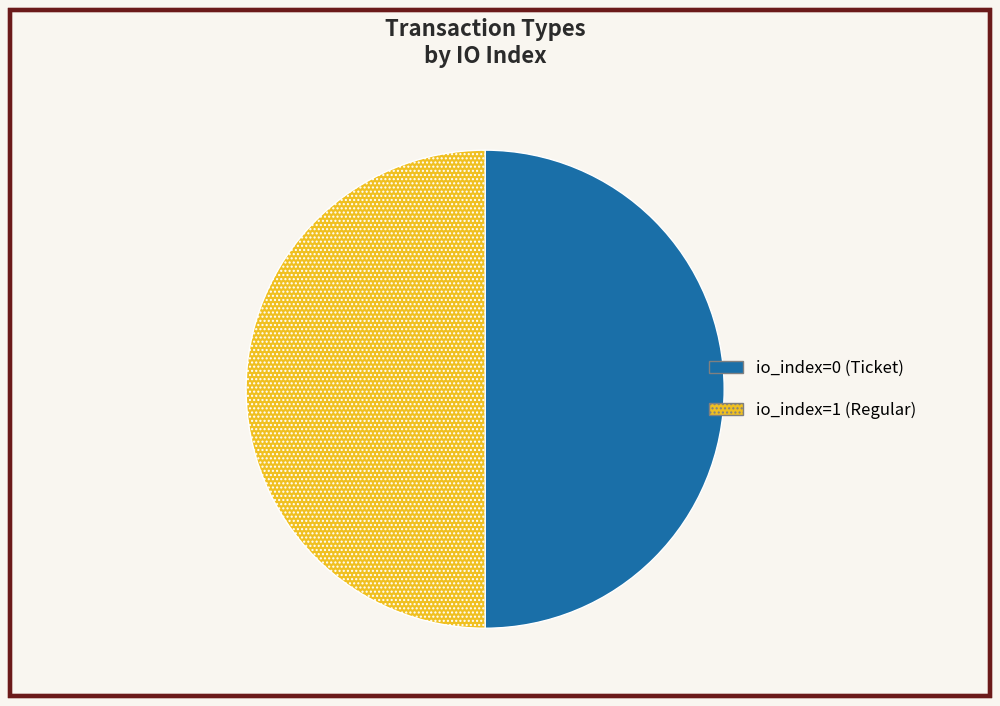

Which slice is the smallest?

Ticket (io_index=0)